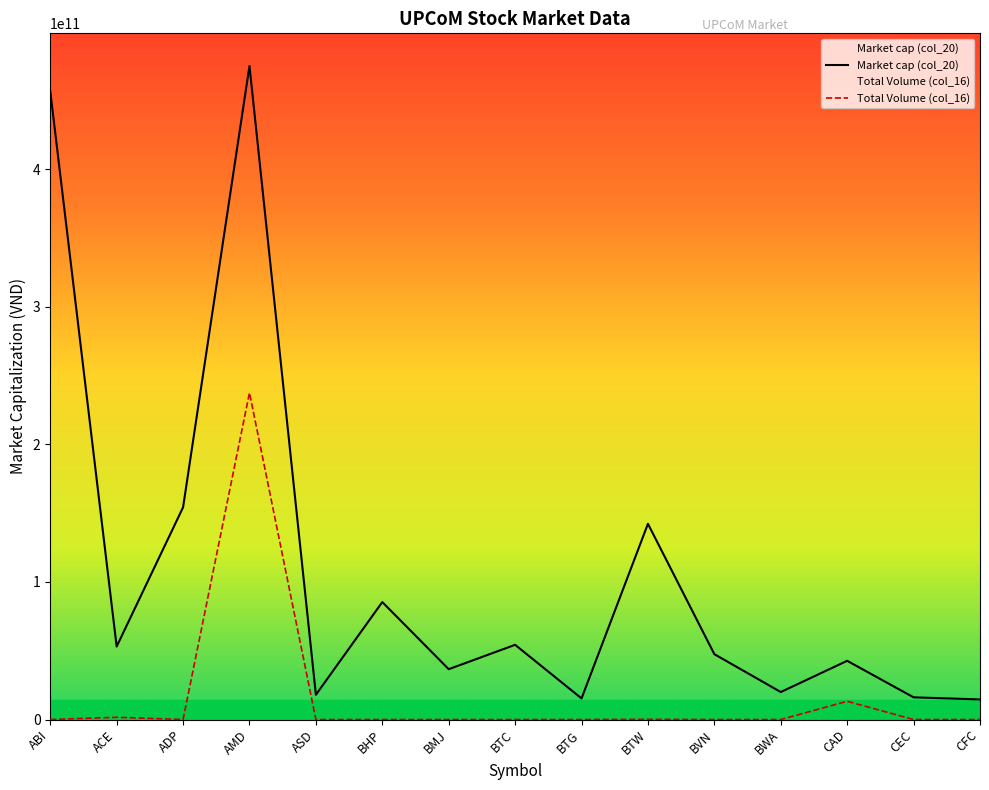

What are all the series names shown in the legend?

Market cap (col_20), Total Volume (col_16)